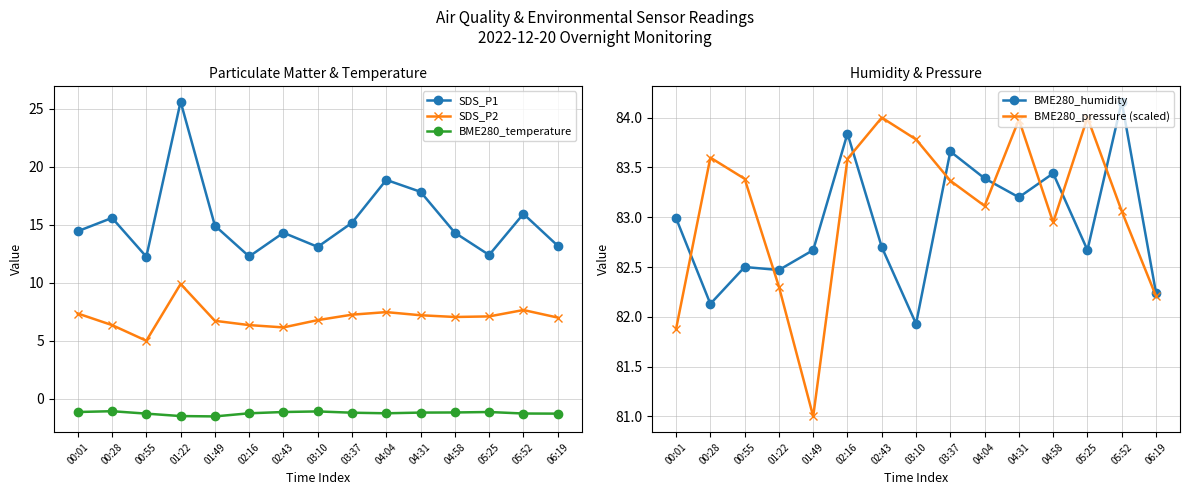

How many categories are shown in the chart?

15